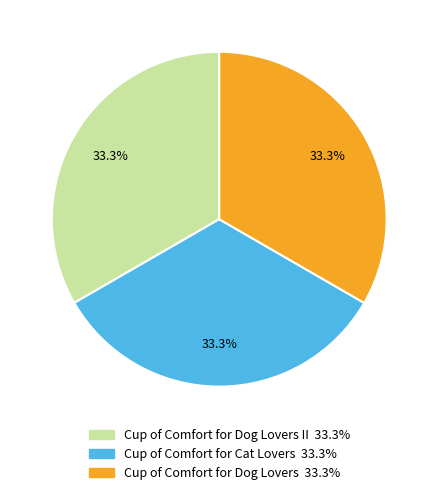

Does any single category account for the majority?

No